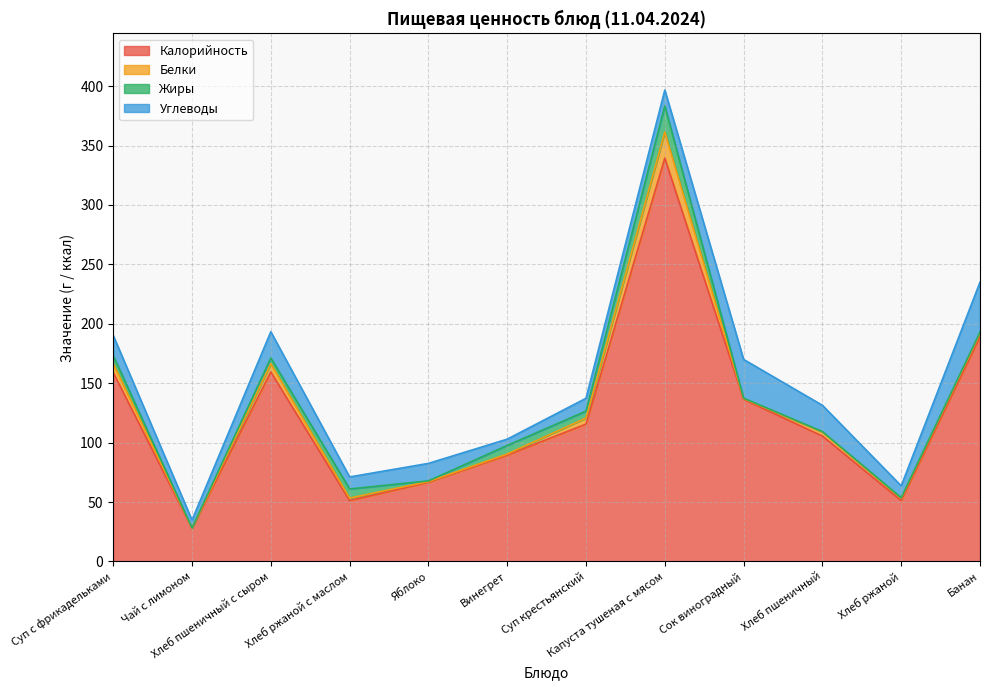

What is the label of the 2nd point from the right?

Хлеб ржаной